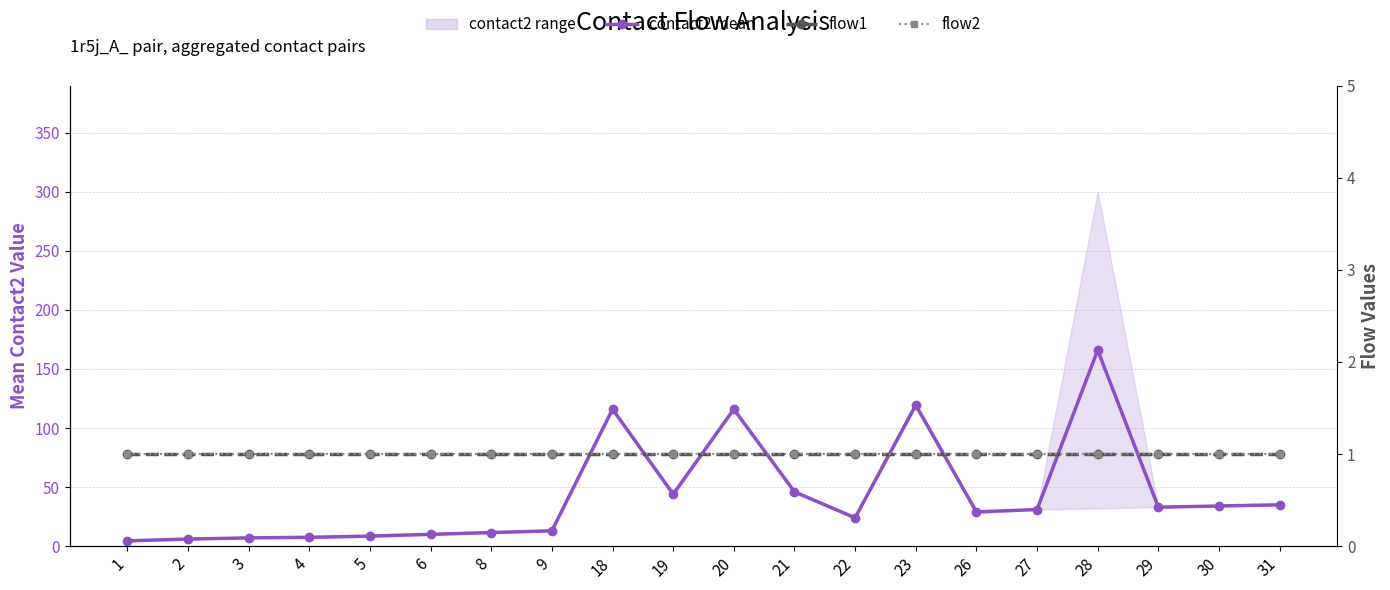

Reading left to right, transcribe all the data shown in this chart.

contact2 mean: 4.5	6.0	7.0	7.5	8.5	10.0	11.5	13.0	116.0	44.0	116.0	46.0	24.0	119.5	29.0	31.0	166.0	33.0	34.0	35.0
flow1: 1.0	1.0	1.0	1.0	1.0	1.0	1.0	1.0	1.0	1.0	1.0	1.0	1.0	1.0	1.0	1.0	1.0	1.0	1.0	1.0
flow2: 1.0	1.0	1.0	1.0	1.0	1.0	1.0	1.0	1.0	1.0	1.0	1.0	1.0	1.0	1.0	1.0	1.0	1.0	1.0	1.0